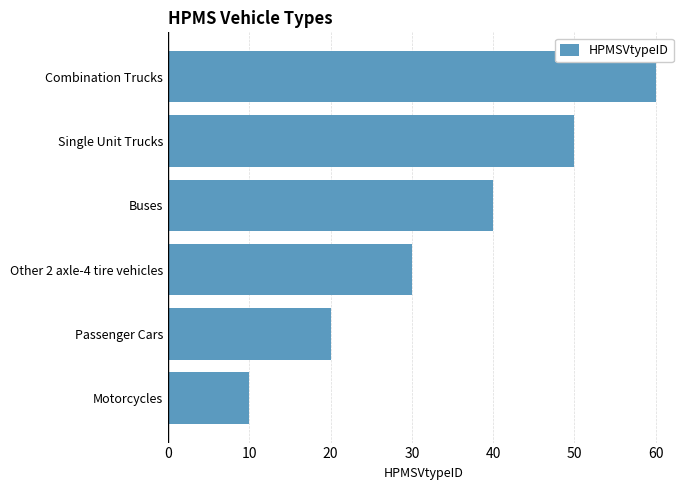

How many bars are there in total?

6